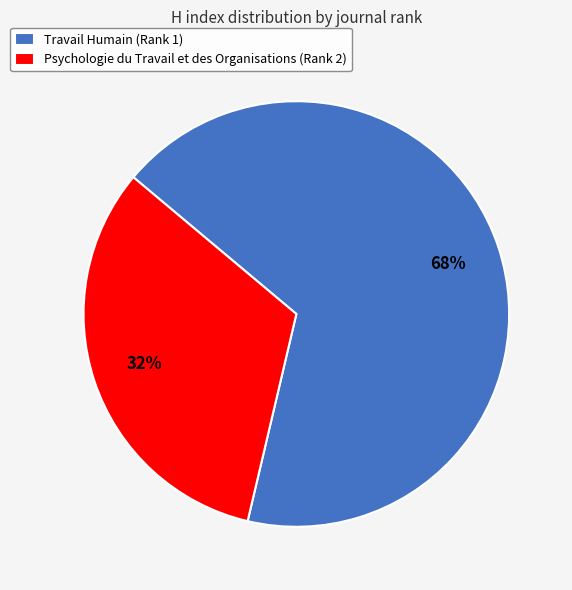

To the nearest percent, what is the combined percentage of Psychologie du Travail et des Organisations (Rank 2) and Travail Humain (Rank 1)?

100%